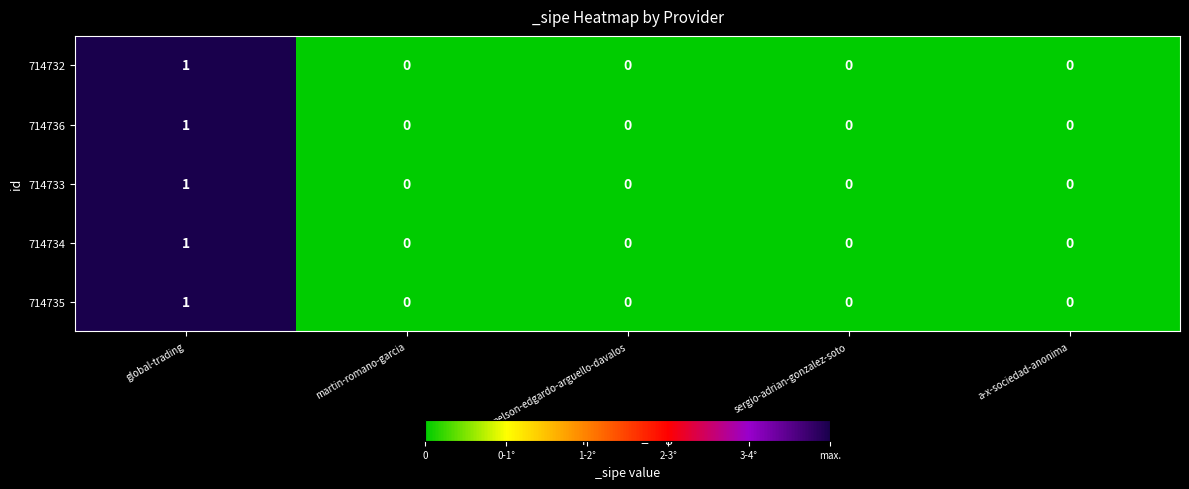

Count the 714732 values in the range 0 to 1.

5